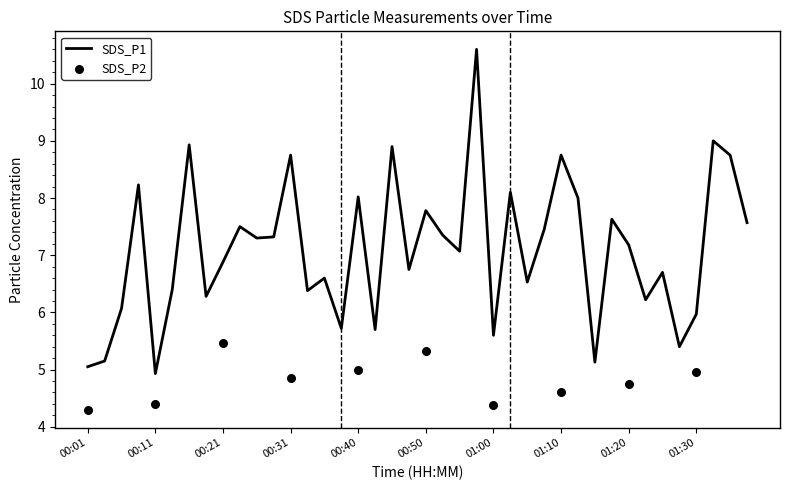

Between 01:33 and 00:48, which is larger?

01:33